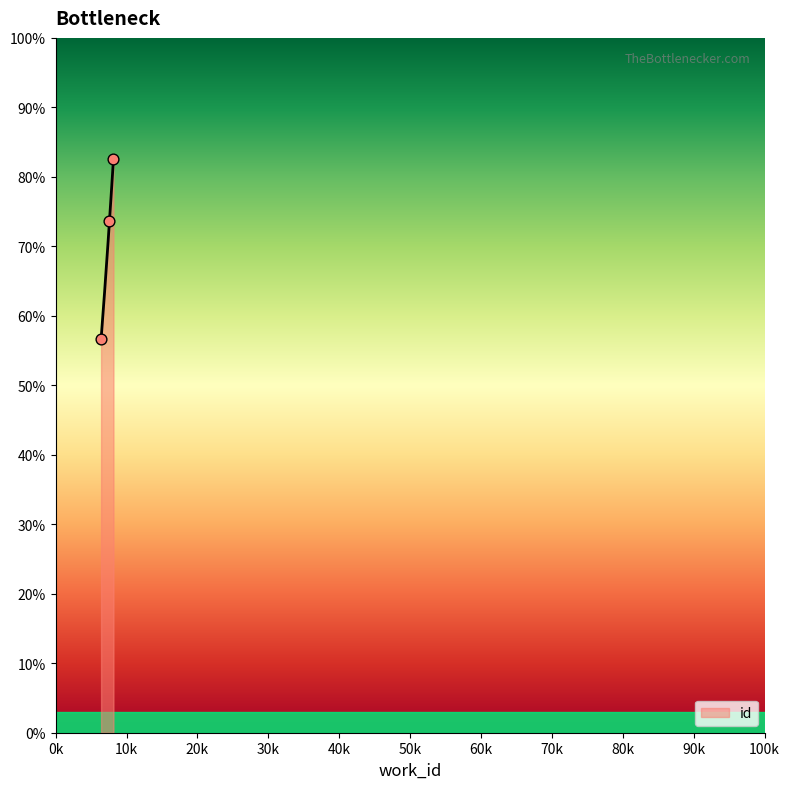

Which has a higher value, 7581 or 6398?

7581